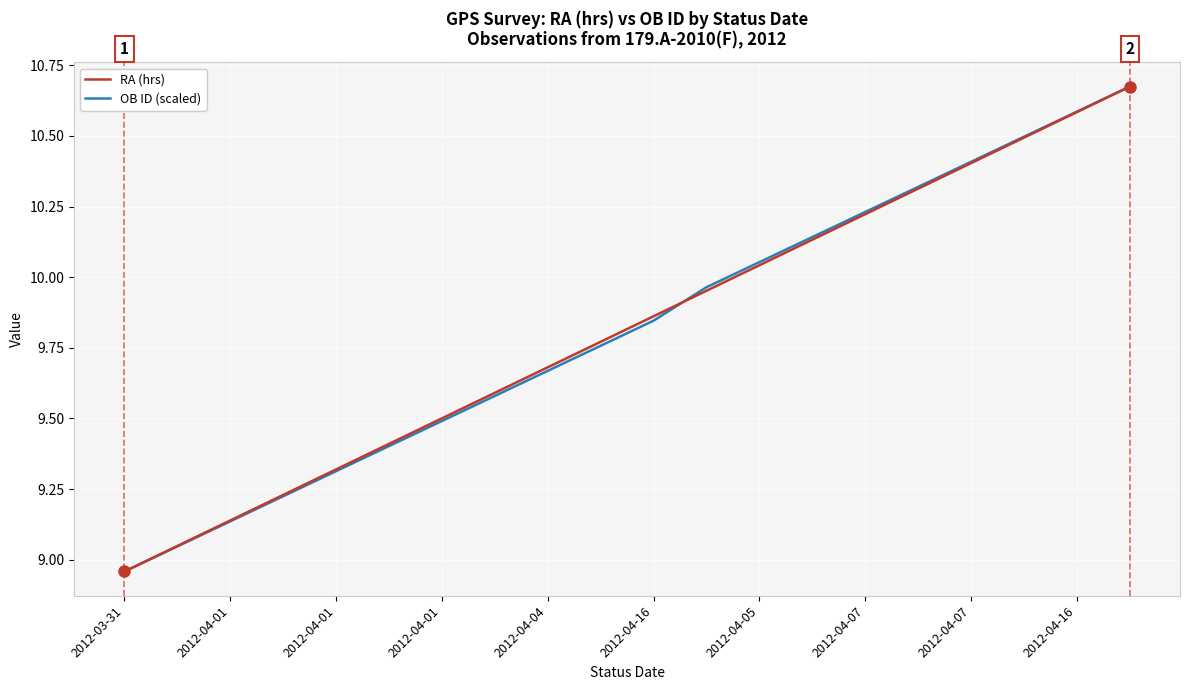

What is the minimum value shown in the chart?

9.0